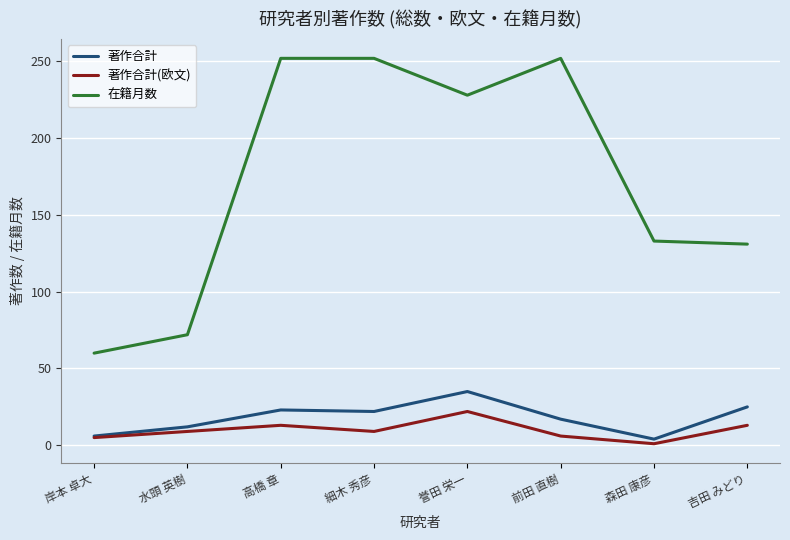

Which series has the largest range (max minus min)?

在籍月数